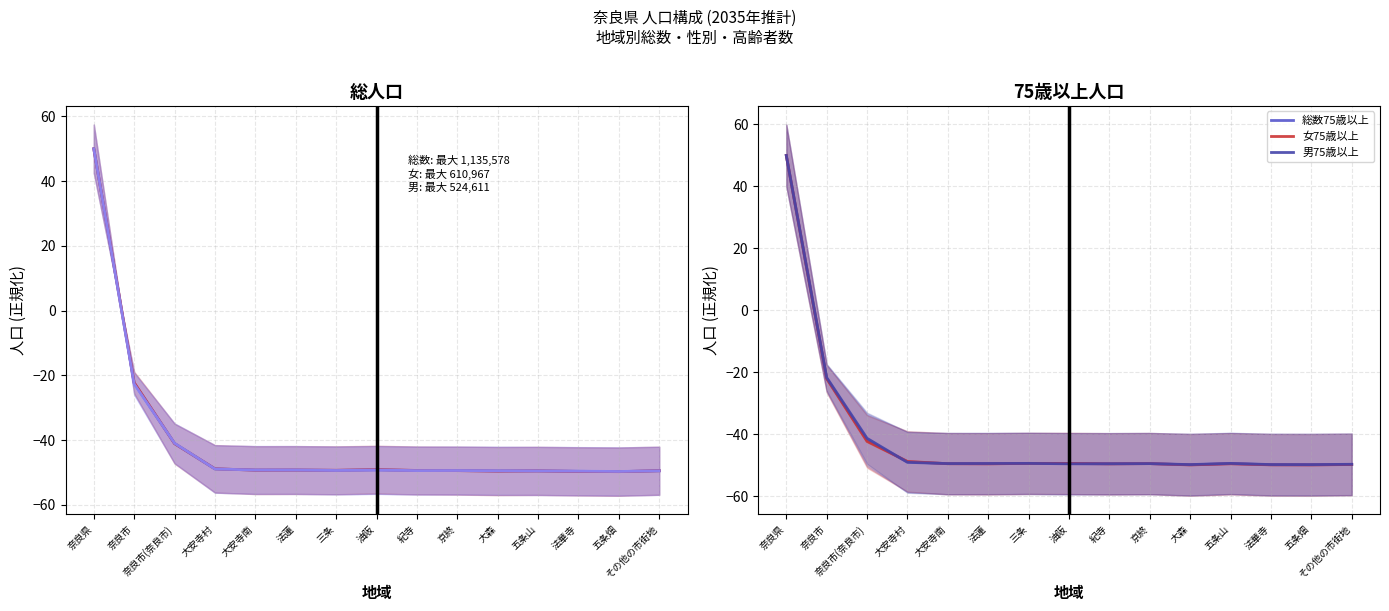

What is the value of the 総数 point at the 15th from the left?

-49.5